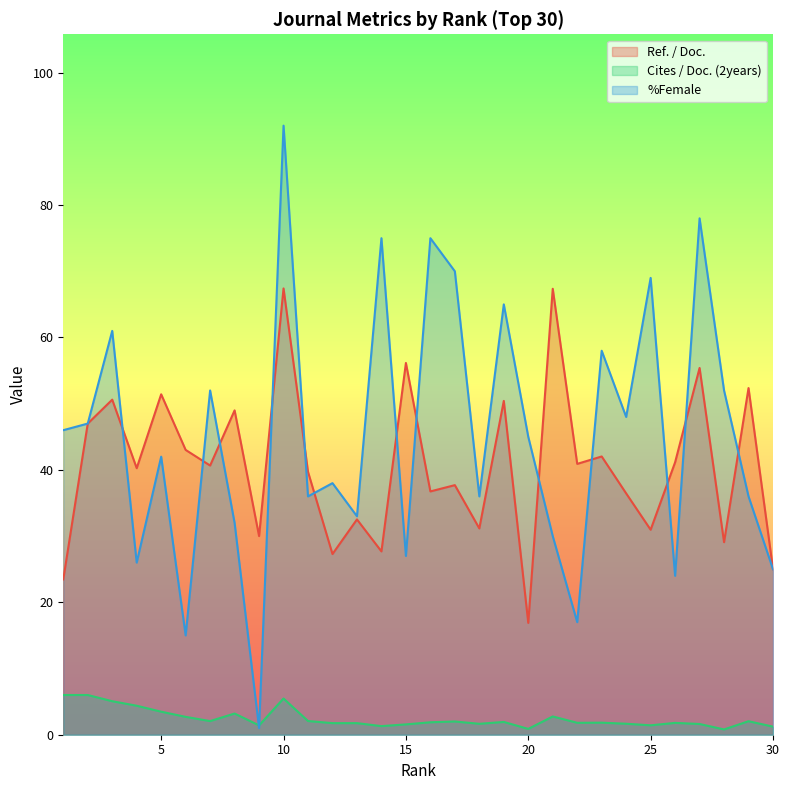

Reading left to right, list all the values displayed in this chart.

Ref. / Doc.: 23.5	47.0	50.6	40.3	51.4	43.0	40.7	49.0	30.0	67.4	39.7	27.3	32.5	27.7	56.1	36.8	37.7	31.2	50.4	16.9	67.4	40.9	42.0	36.5	31.0	41.1	55.4	29.1	52.4	25.0
Cites / Doc. (2years): 6.0	6.0	5.1	4.4	3.5	2.7	2.1	3.2	1.4	5.5	2.1	1.8	1.8	1.3	1.6	1.9	2.0	1.6	1.9	0.9	2.8	1.8	1.8	1.7	1.4	1.8	1.6	0.8	2.0	1.2
%Female: 46.0	47.0	61.0	26.0	42.0	15.0	52.0	32.0	1.0	92.0	36.0	38.0	33.0	75.0	27.0	75.0	70.0	36.0	65.0	45.0	30.0	17.0	58.0	48.0	69.0	24.0	78.0	52.0	36.0	25.0